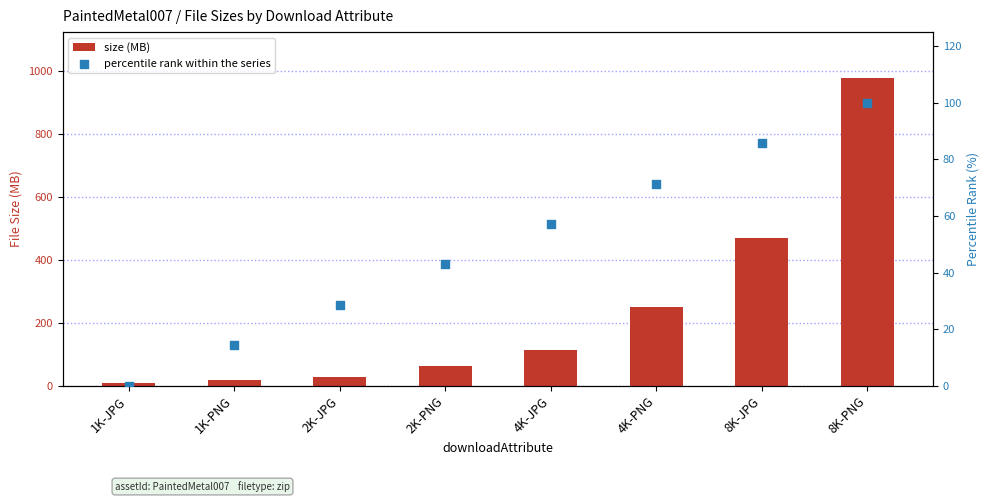

Which series has the largest total across all categories?

size (MB)